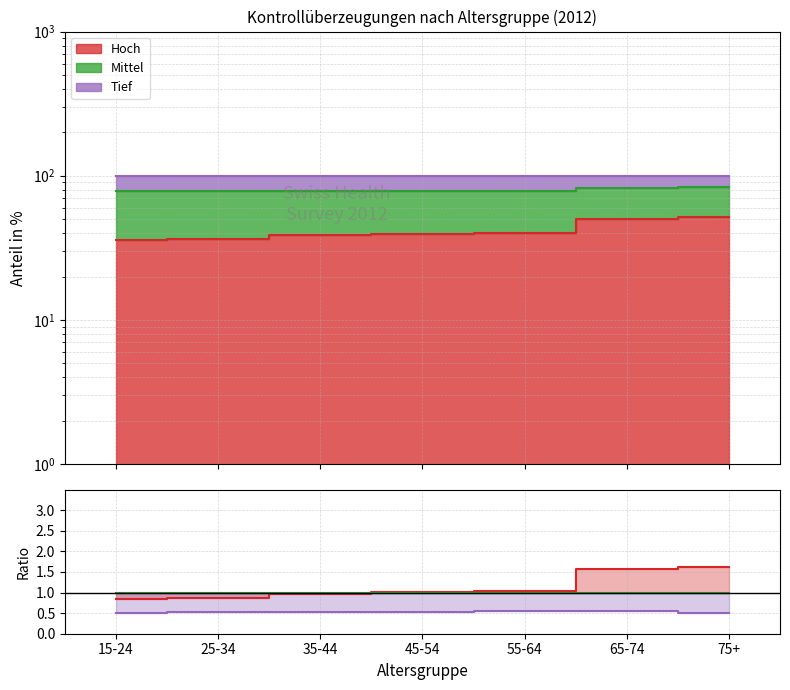

The value of Mittel at 35-44 is 0.6. True or false?

False